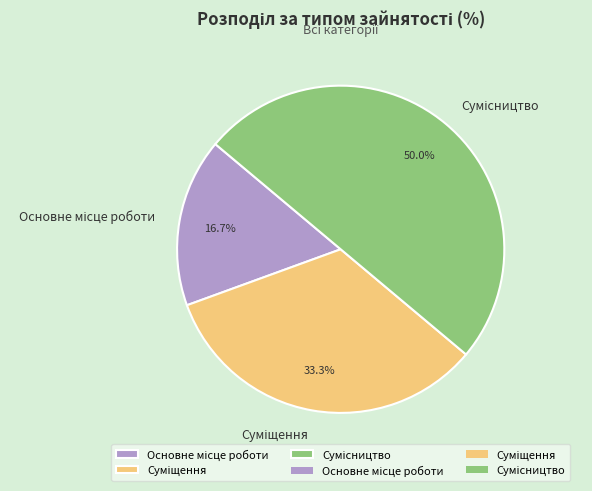

How many slices are in this pie chart?

3